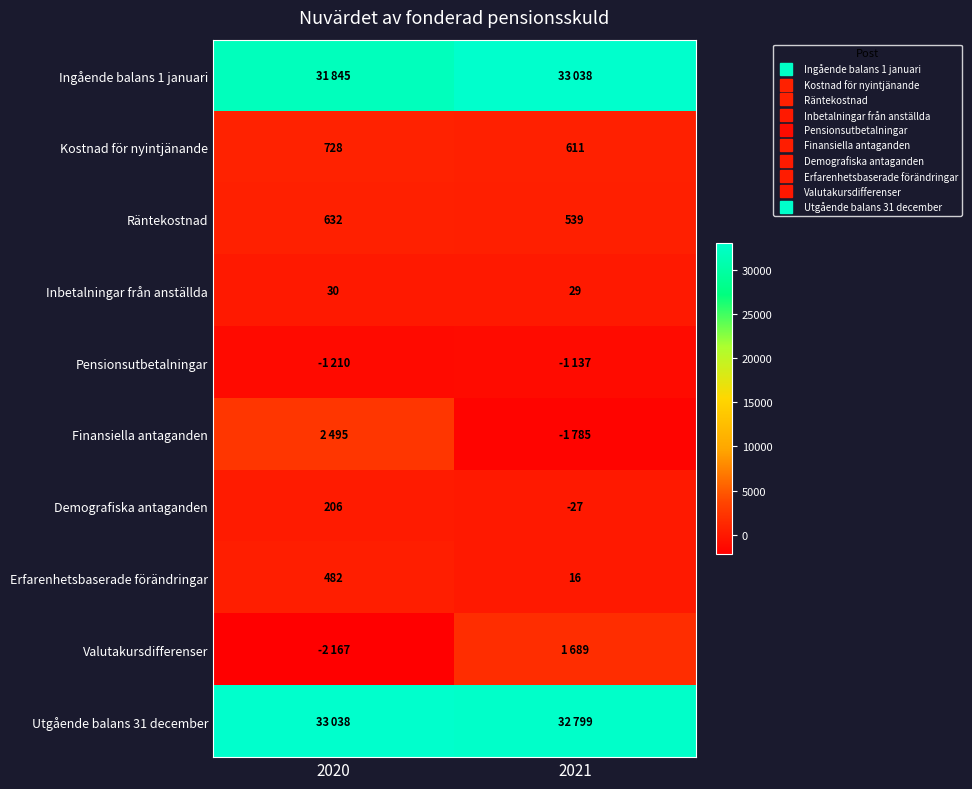

What is the difference between the maximum and minimum values in the Erfarenhetsbaserade förändringar series?

466